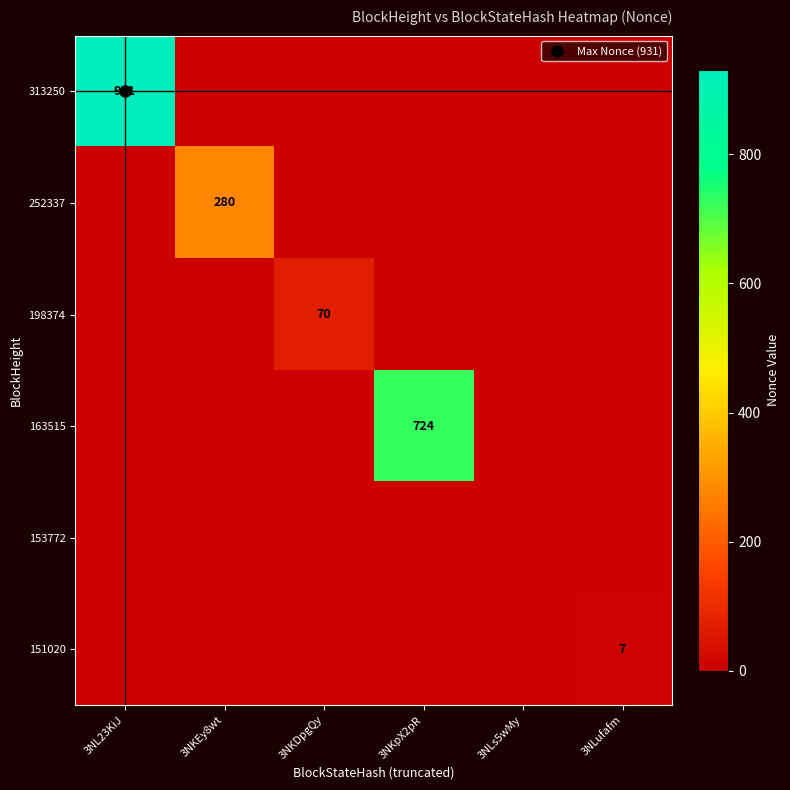

Which has a higher value, 3NLufafm or 3NLs5wMy?

3NLufafm